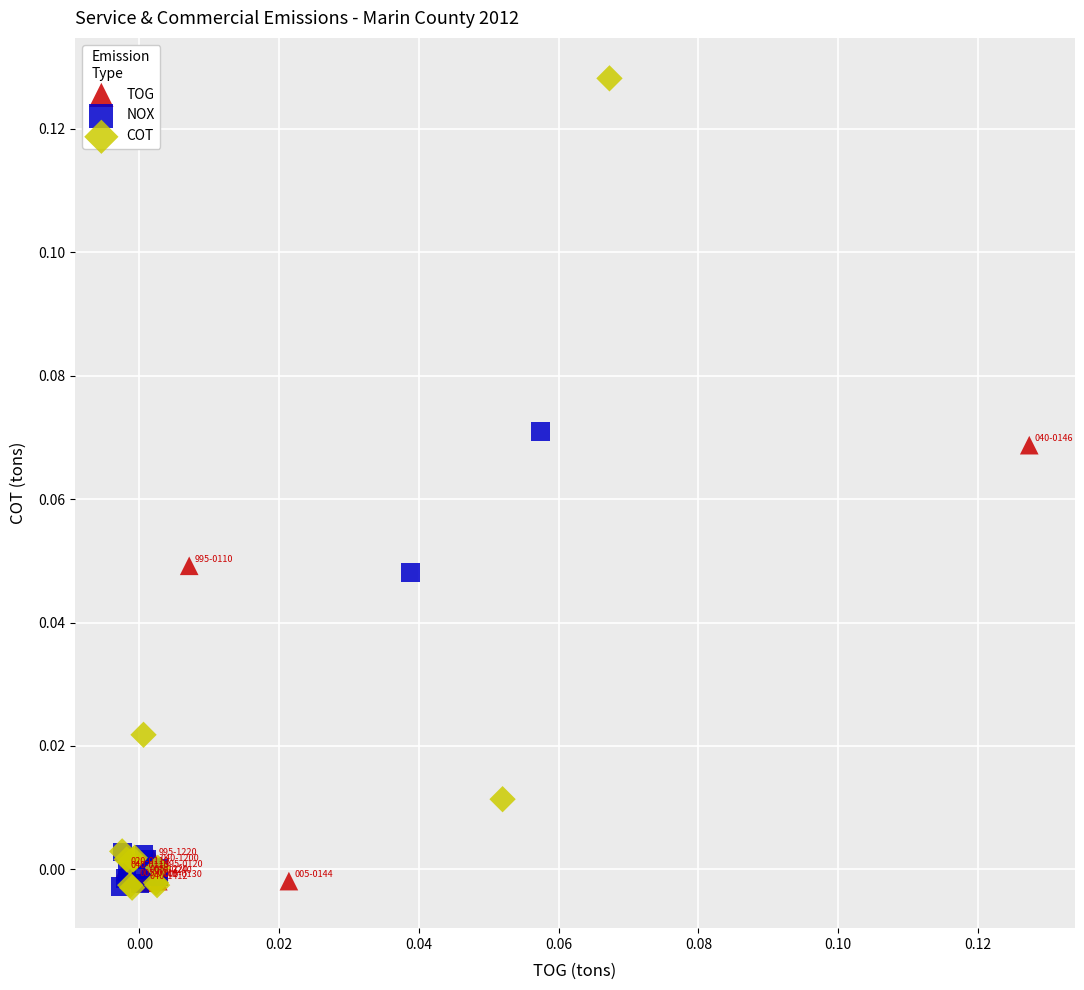

Which series has the widest spread of Y values?

COT